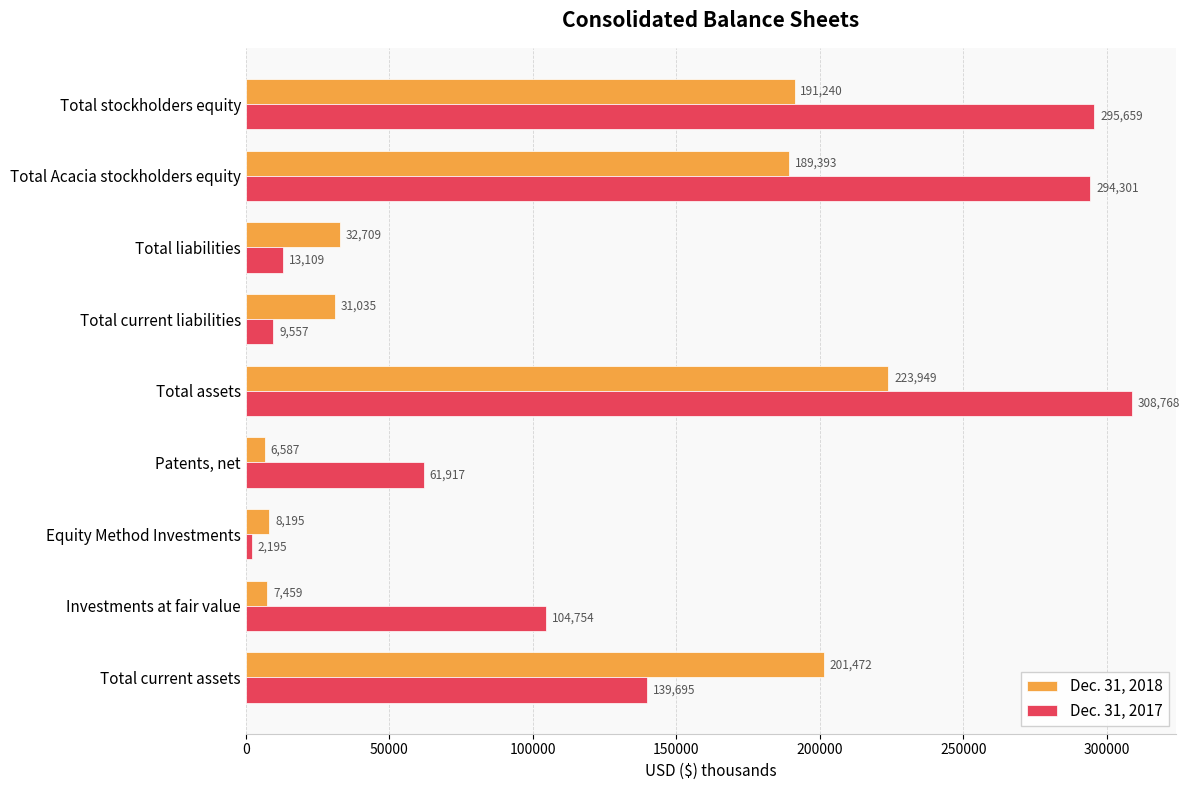

What is the greatest value displayed?

308768